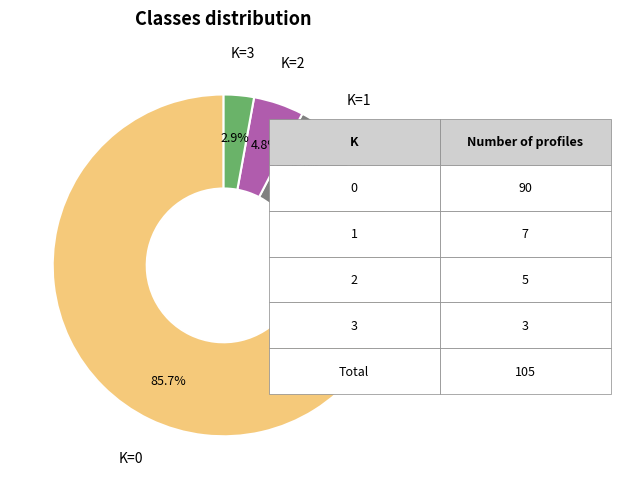

Is there a majority slice in this chart?

Yes